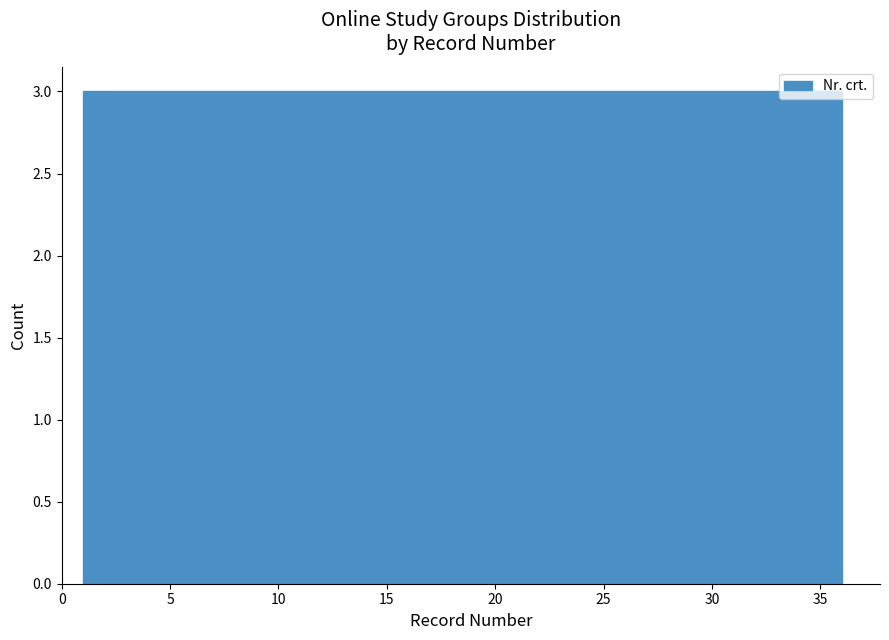

Reading left to right, transcribe this chart: for each bar, give the range it covers on the x-axis and its height. Neither the bar edges nor the heights are printed on the chart, so give them approximately, as read against the axes.

1.0 to 4.0: 3
4.0 to 7.0: 3
7.0 to 10.0: 3
10.0 to 12.5: 3
12.5 to 15.5: 3
15.5 to 18.5: 3
18.5 to 21.5: 3
21.5 to 24.5: 3
24.5 to 27.5: 3
27.5 to 30.0: 3
30.0 to 33.0: 3
33.0 to 36.0: 3